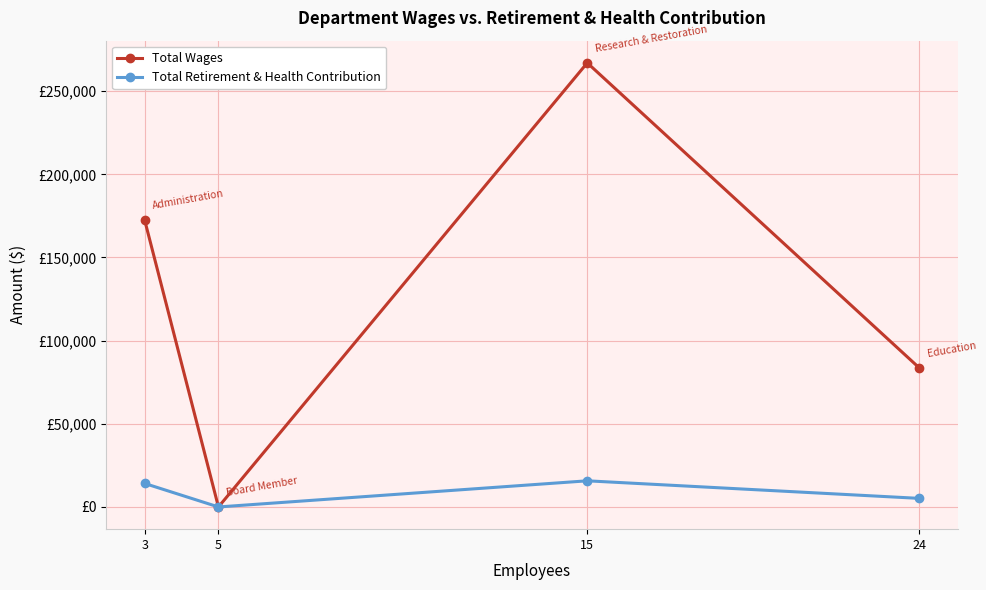

Is the value of Total Wages at 15 greater than the value of Total Retirement & Health Contribution at 15?

Yes